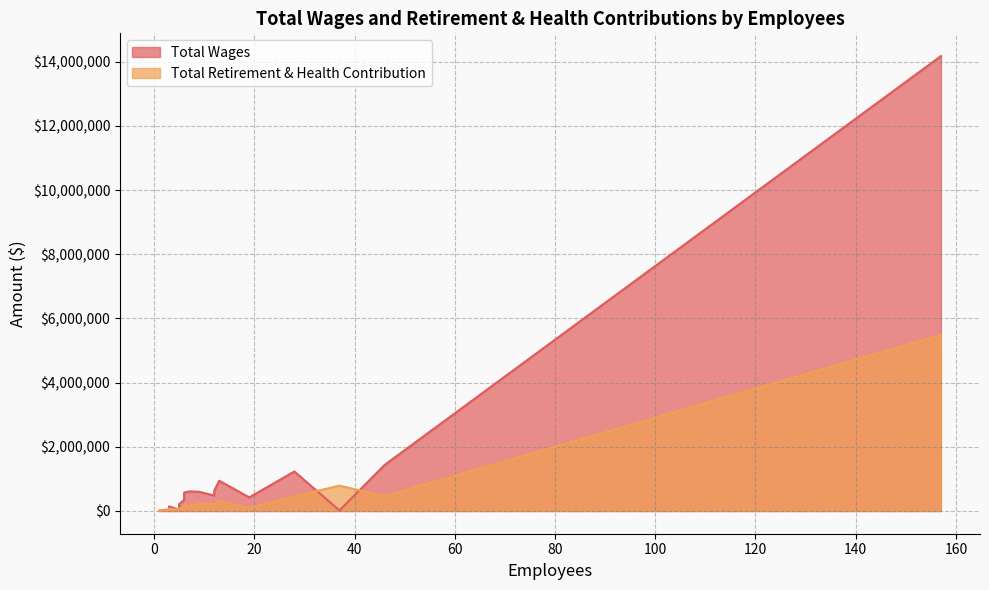

Which category has the lowest value across all series?

1